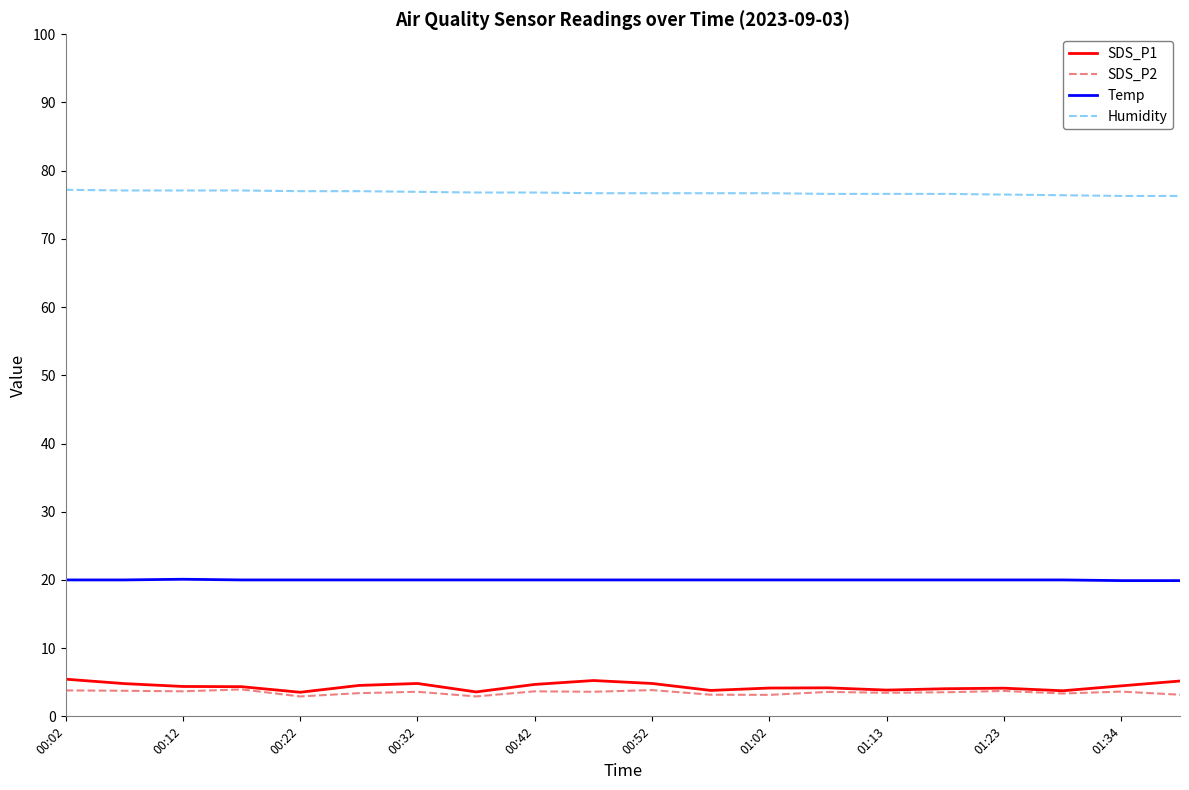

What is the lowest value of the SDS_P2 series?

2.9